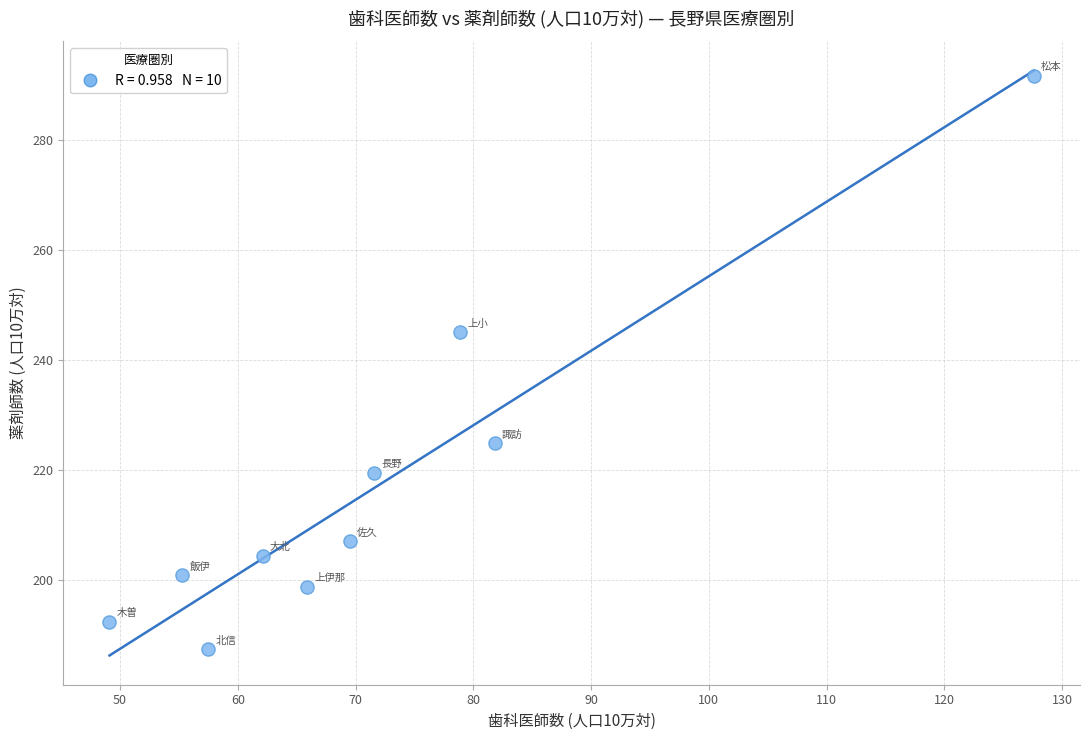

What is the range of Y values (max minus min)?

104.4